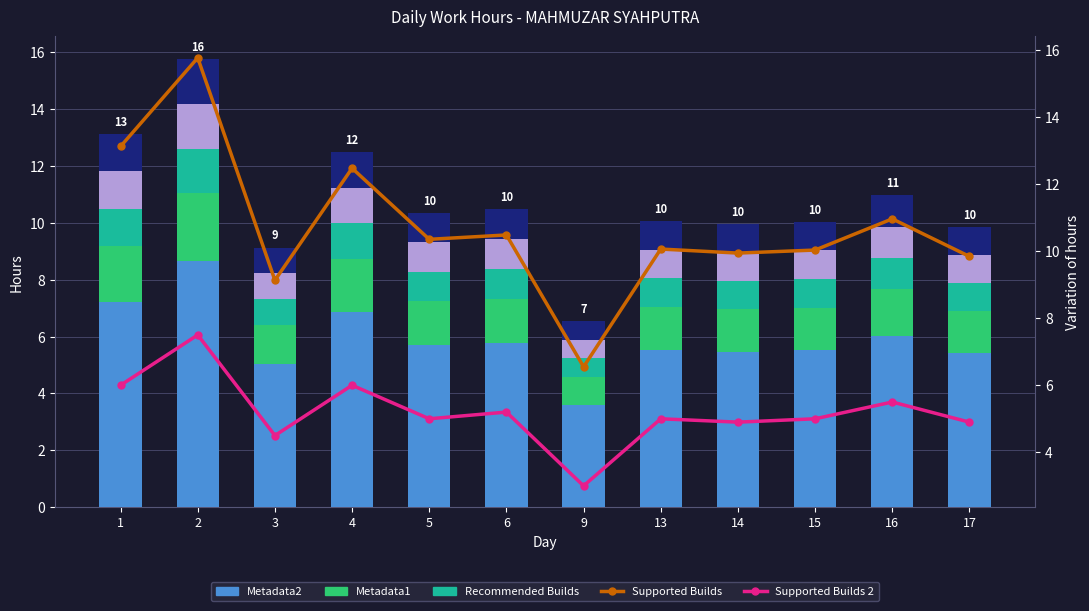

At which category is the sum across all series the highest?

2